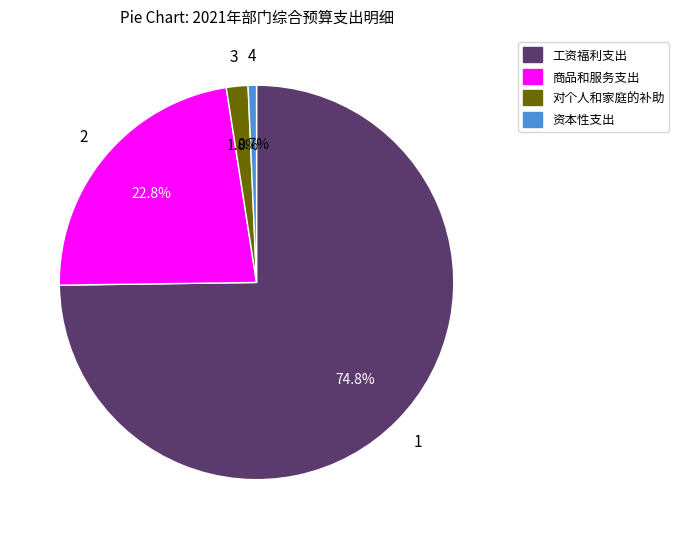

The 工资福利支出 slice represents 68% of the pie. True or false?

False